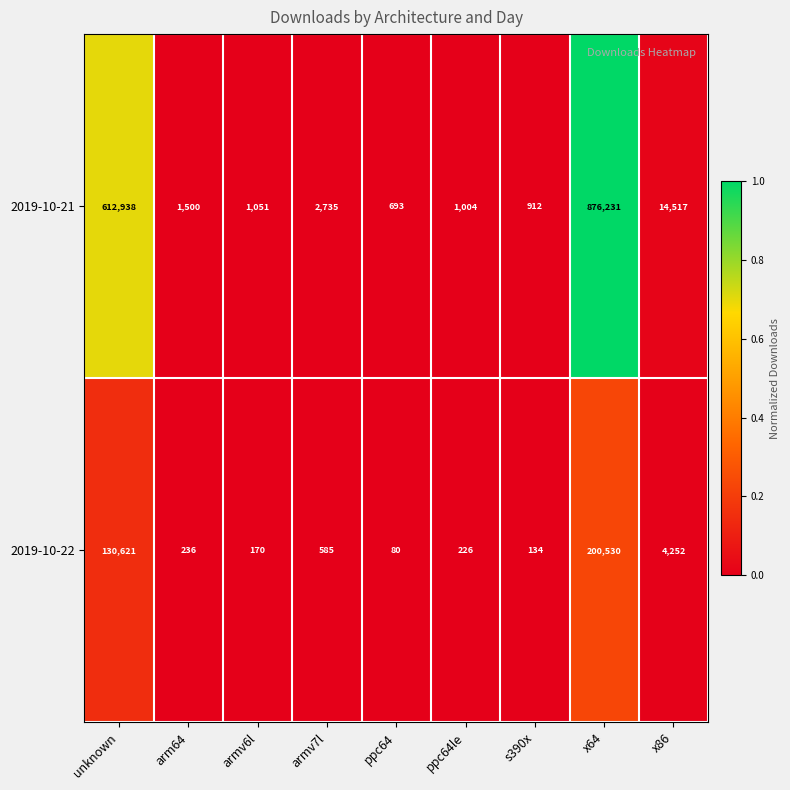

Is it true that 2019-10-21 equals 1004 at ppc64le?

True